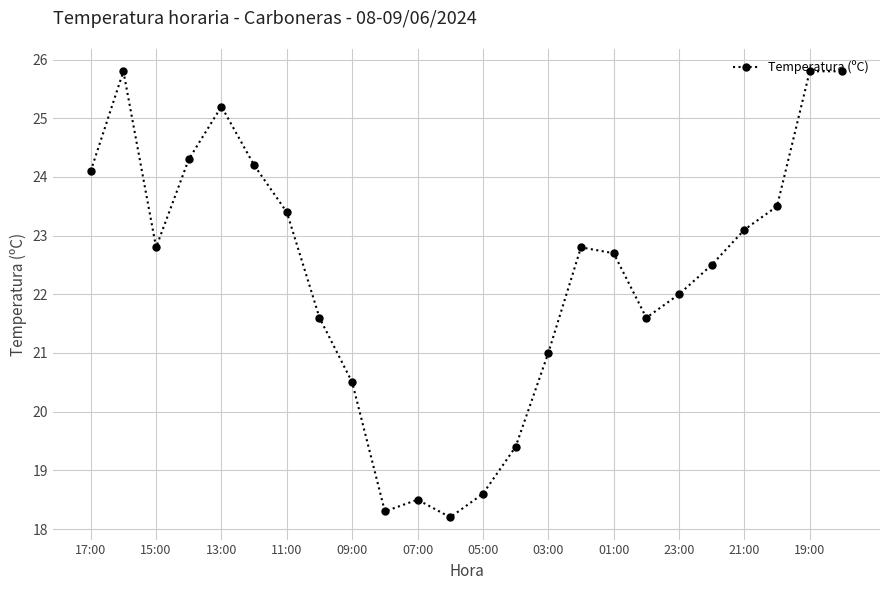

What is the difference between the maximum and minimum values?

7.6